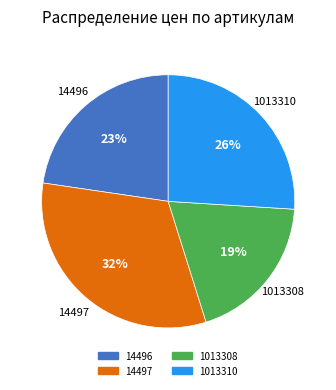

Which has a higher value, 14497 or 1013308?

14497